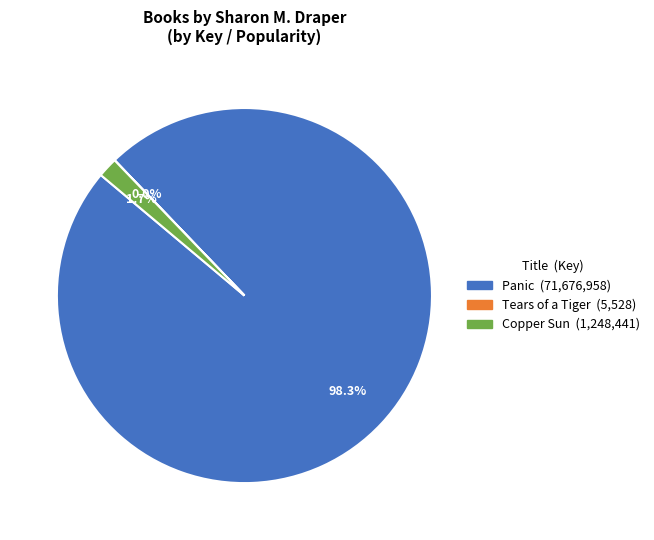

Is it true that Panic is 88% of the pie?

False